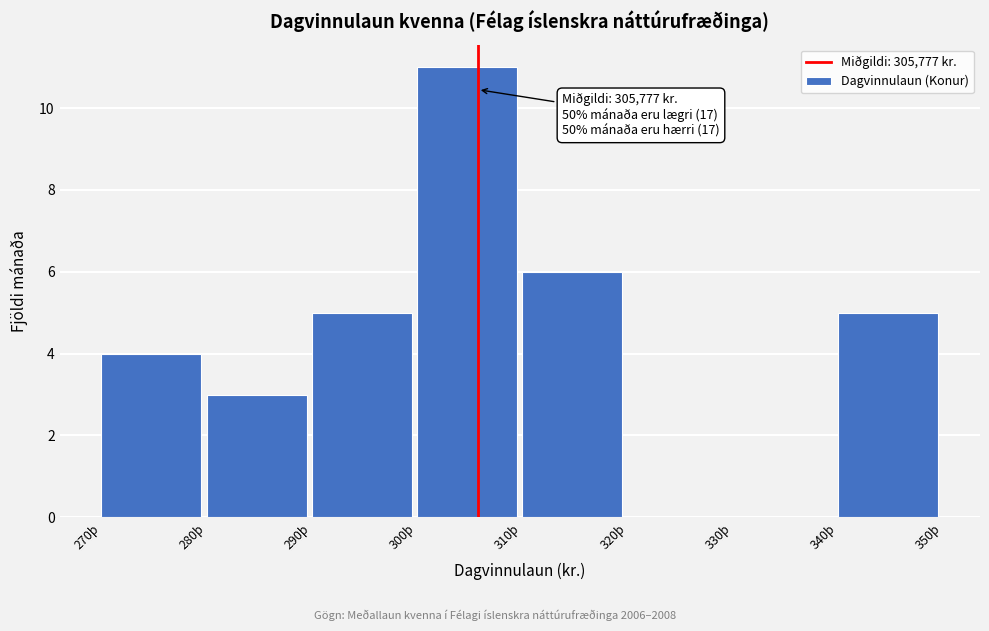

Reading left to right, what are all the values shown in this chart?

270þ=4	280þ=3	290þ=5	300þ=11	310þ=6	320þ=0	330þ=0	340þ=5